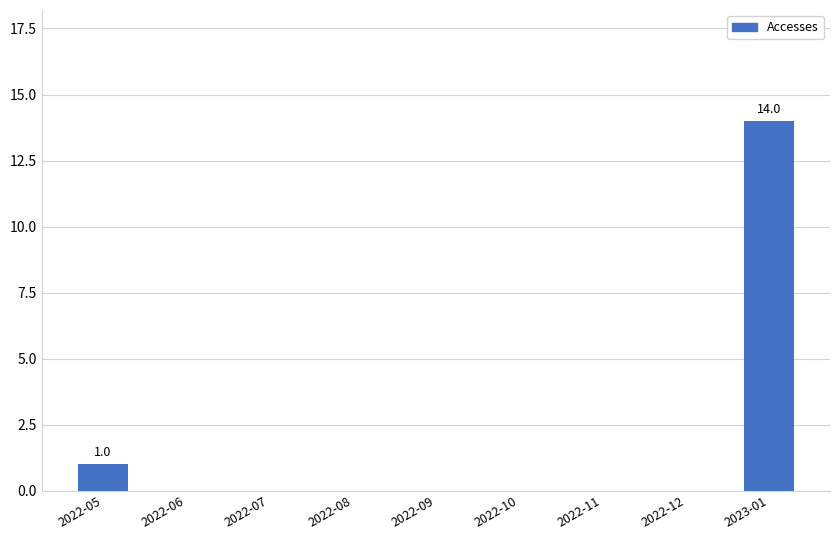

The value at 2022-08 is 0. True or false?

True